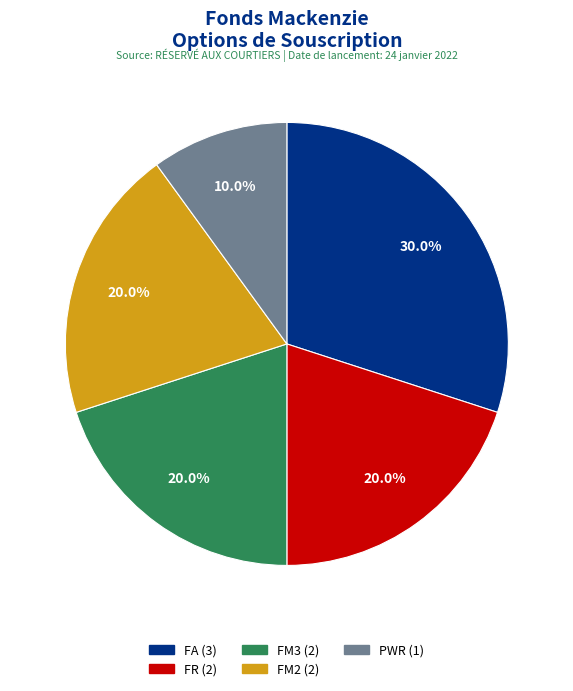

What is the ratio of the value at FA (3) to the value at FR (2)?

1.5